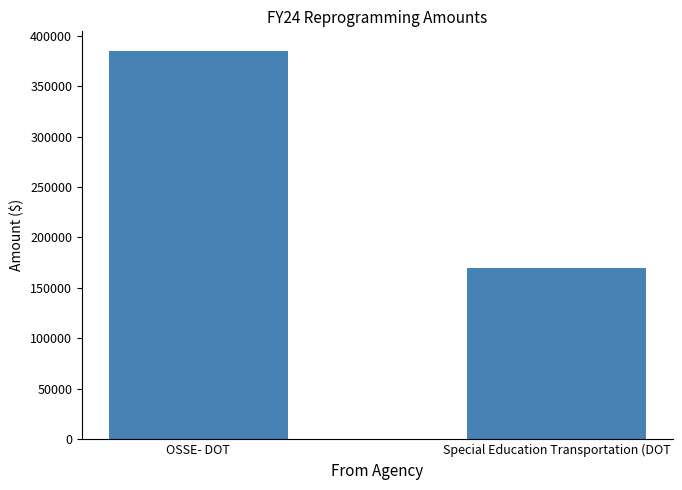

What is the difference between the values at Special Education Transportation (DOT and OSSE- DOT?

214893.6